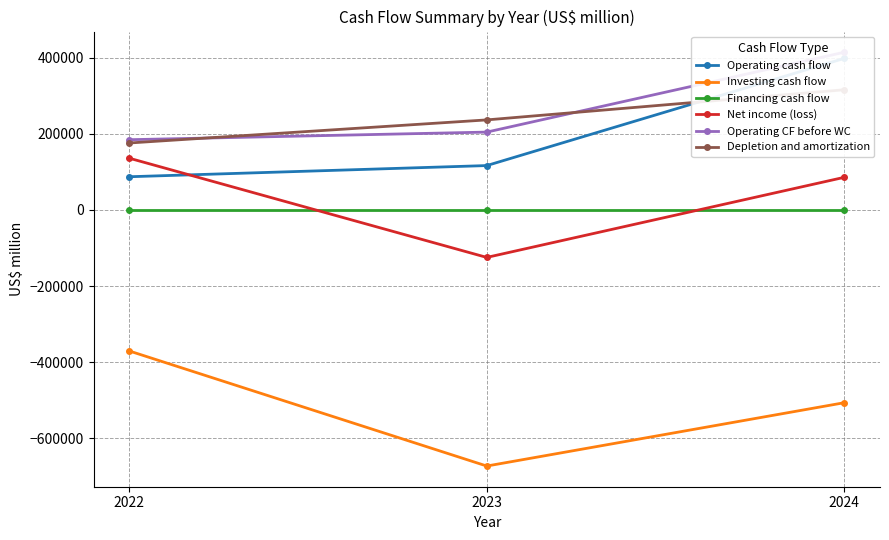

Is it true that Depletion and amortization equals 236884 at 2023?

True